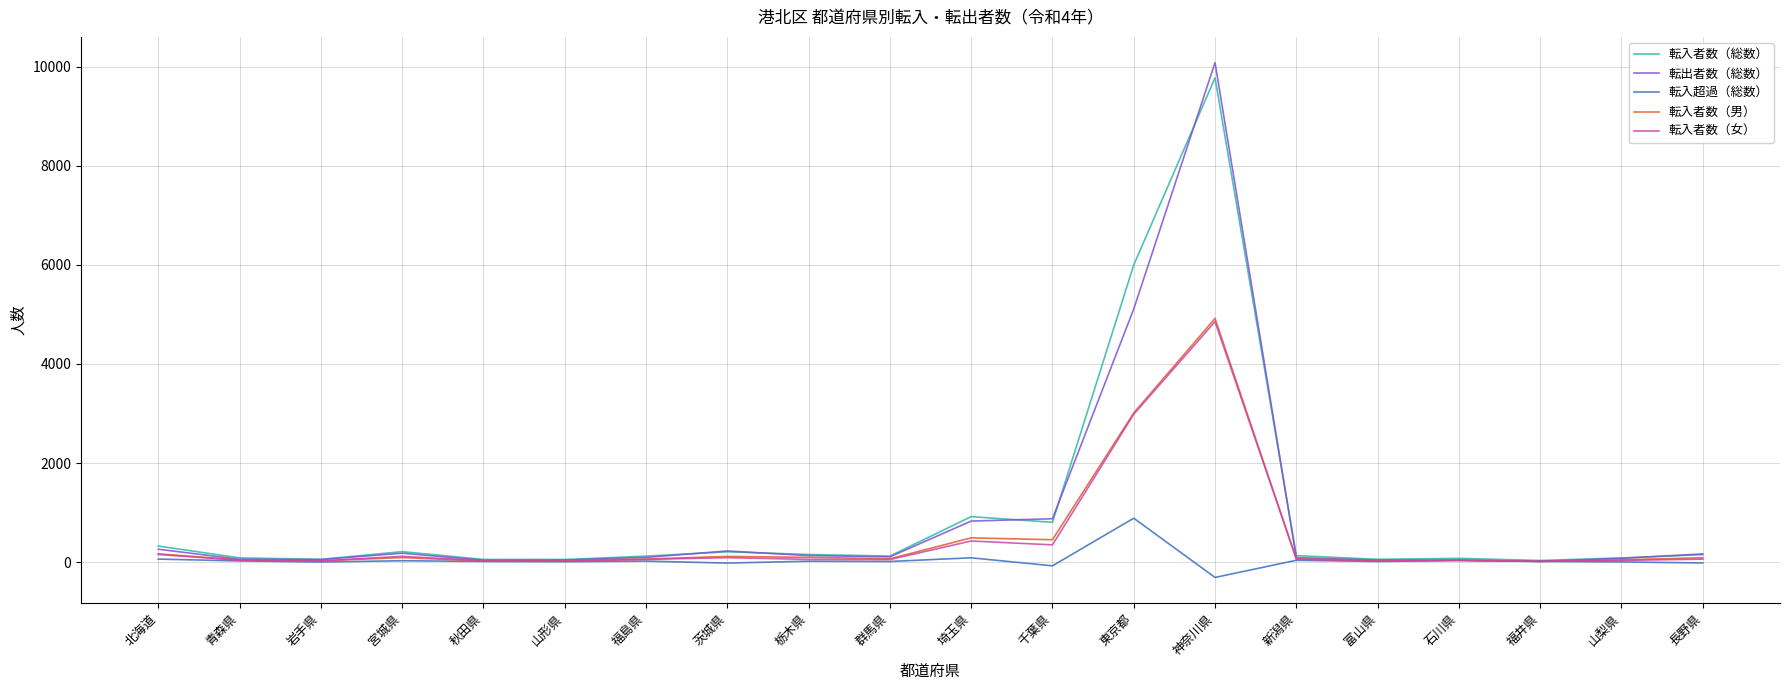

Where is 転入者数（女） nearest to the value 2437?

東京都